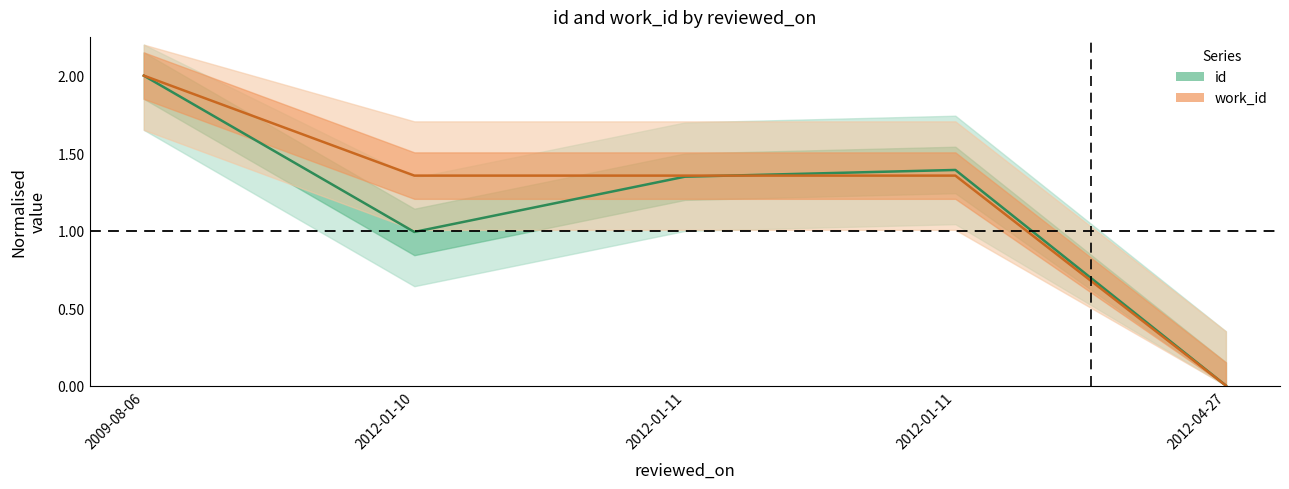

Reading left to right, what are all the values shown in this chart?

id: 2009-08-06=2.0	2012-01-10=1.0	2012-01-11=1.3	2012-01-11=1.4	2012-04-27=0.0
work_id: 2009-08-06=2.0	2012-01-10=1.4	2012-01-11=1.4	2012-01-11=1.4	2012-04-27=0.0